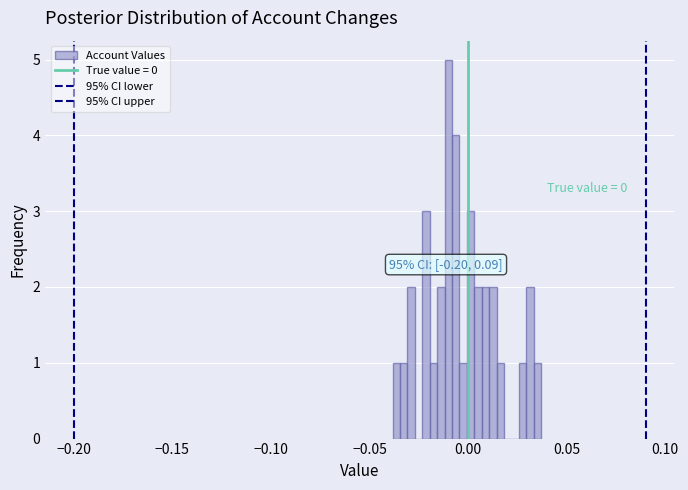

Around what value on the x-axis is the tallest bar? Give the approximate position of its centre, as read against the axis.

-0.010